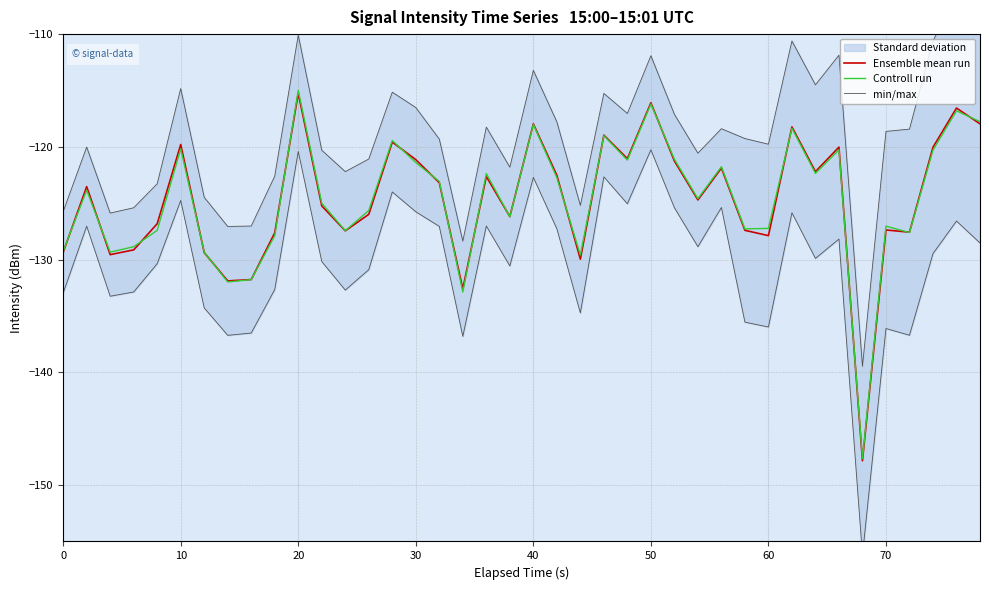

The value of Ensemble mean run at 20 is -189.5. True or false?

False